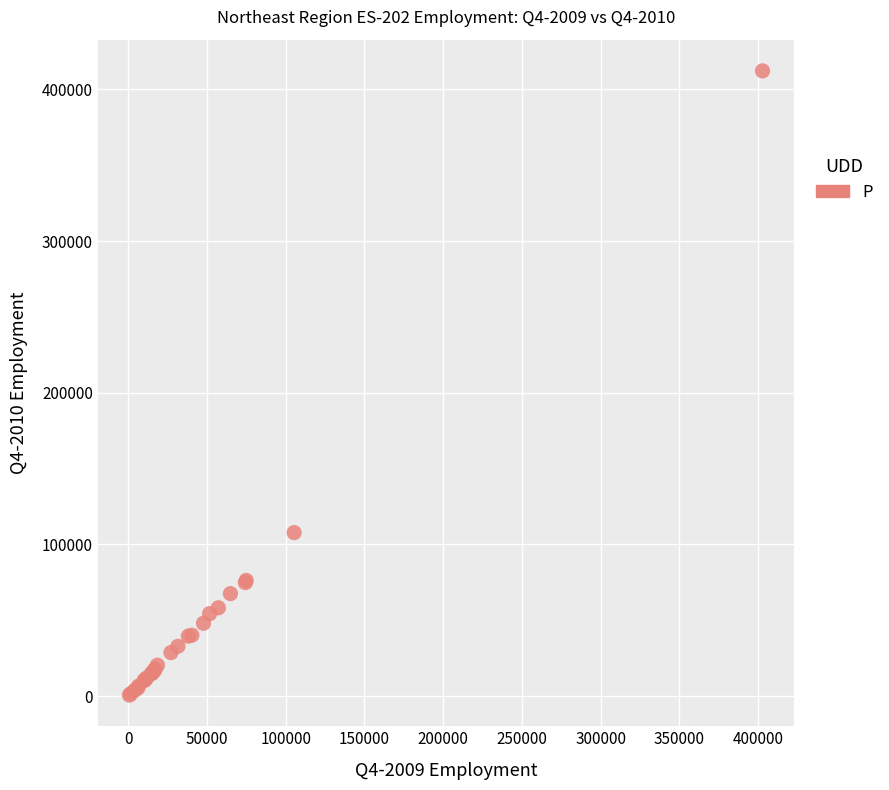

What Y value in the scatter plot is closest to 206473?

107811